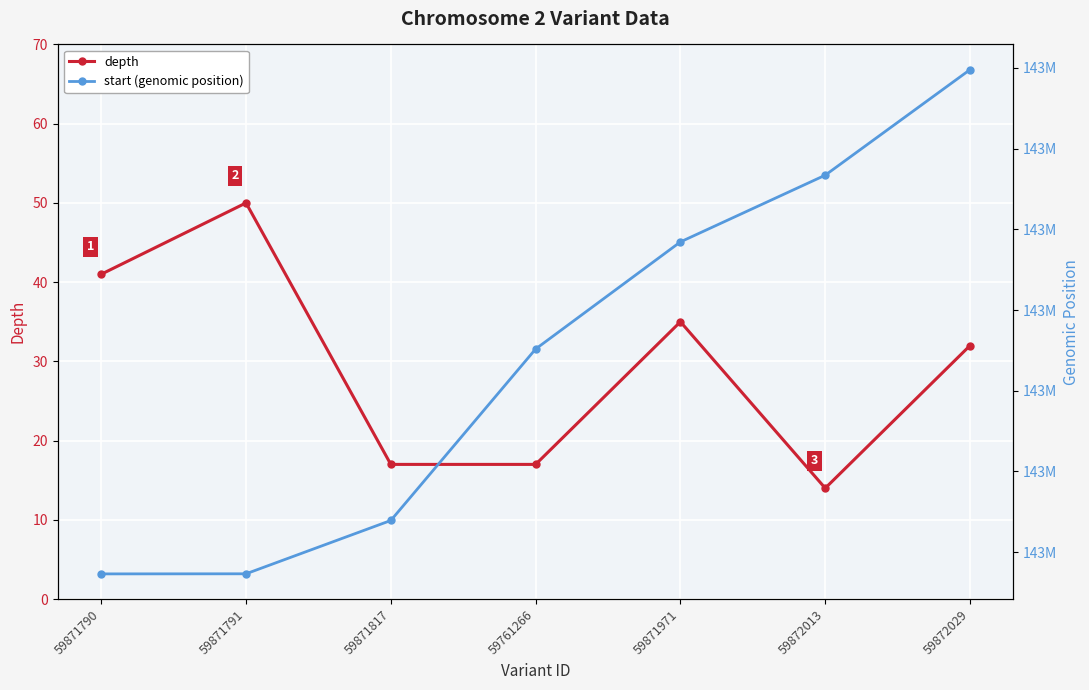

What is the difference between the maximum and minimum values in the depth series?

36